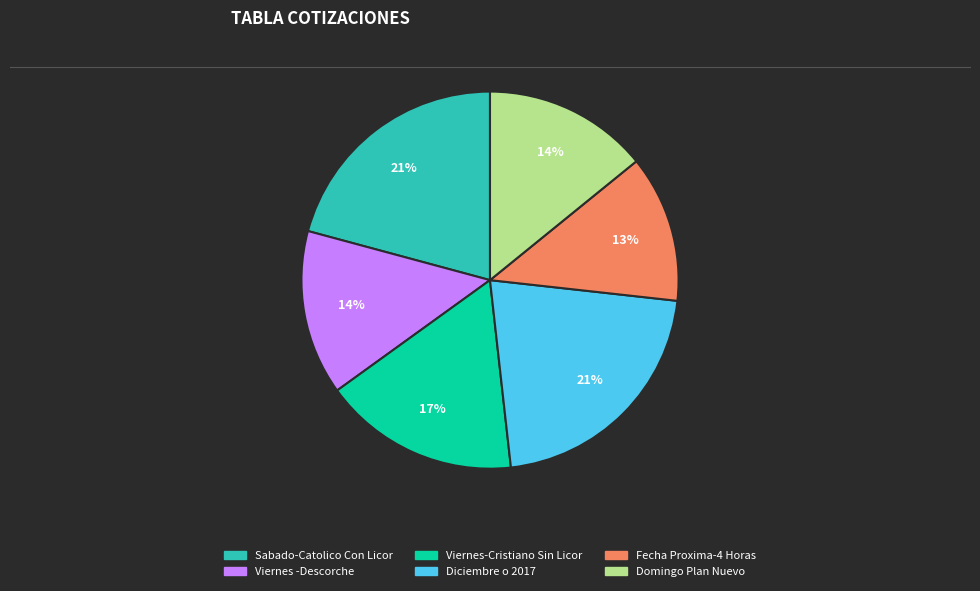

The Domingo Plan Nuevo slice represents 14% of the pie. True or false?

True